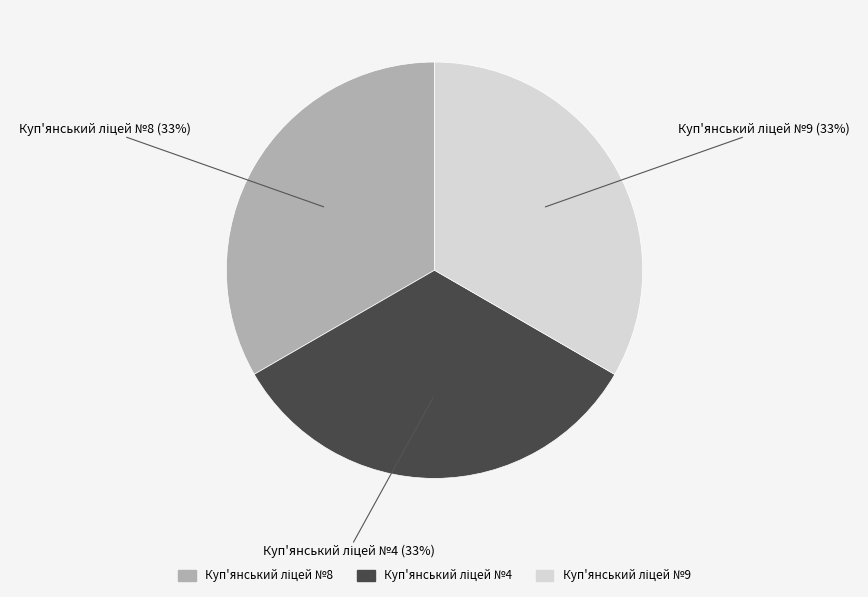

Is there a majority slice in this chart?

No